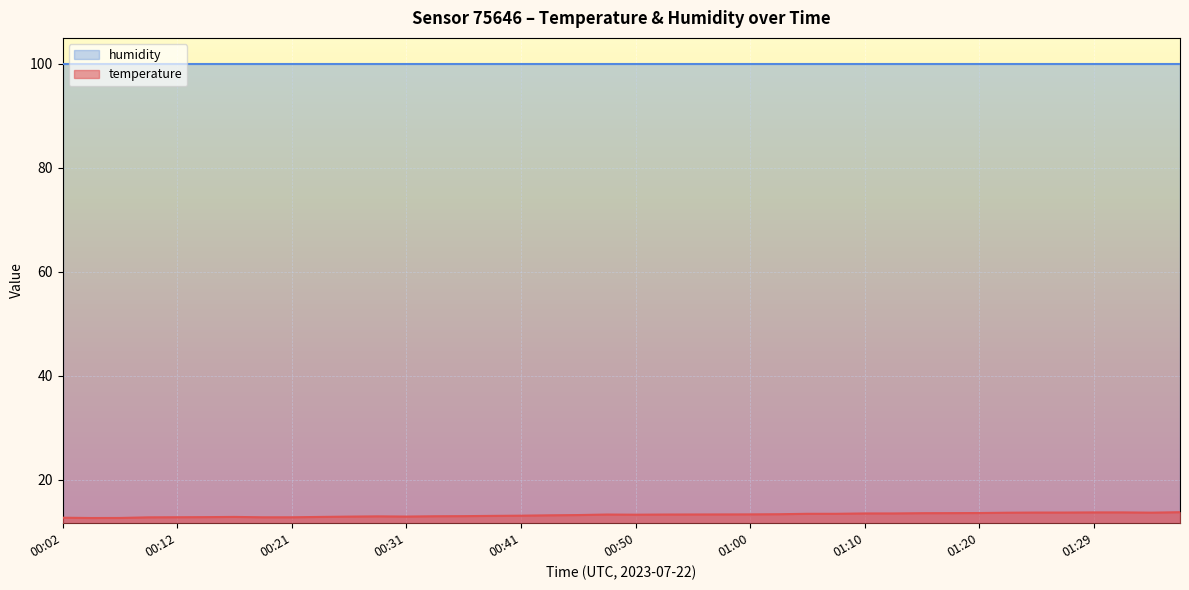

What is the sum of all values?

530.4